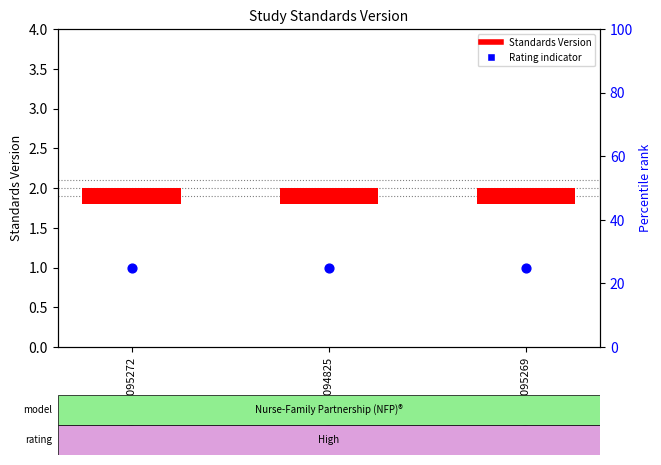

Which series has the widest spread of Y values?

Standards Version